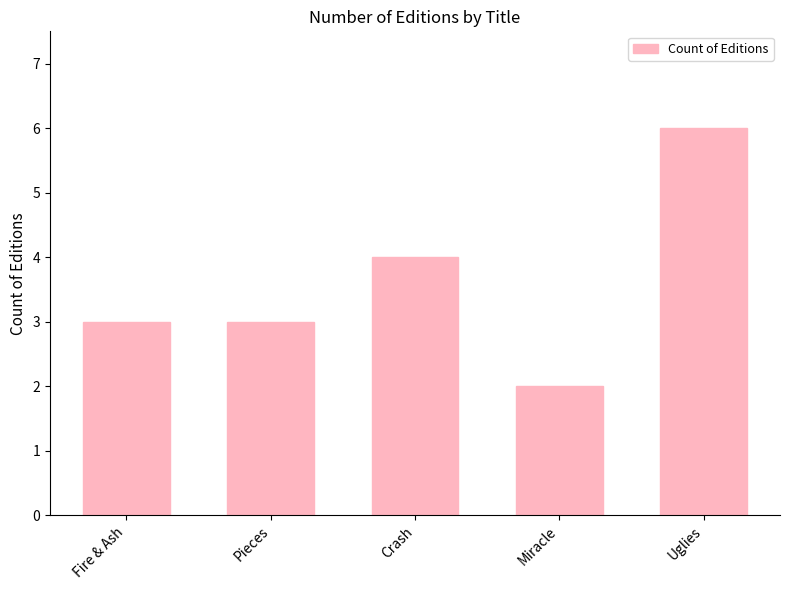

At which category does the chart reach its peak across all series?

Uglies